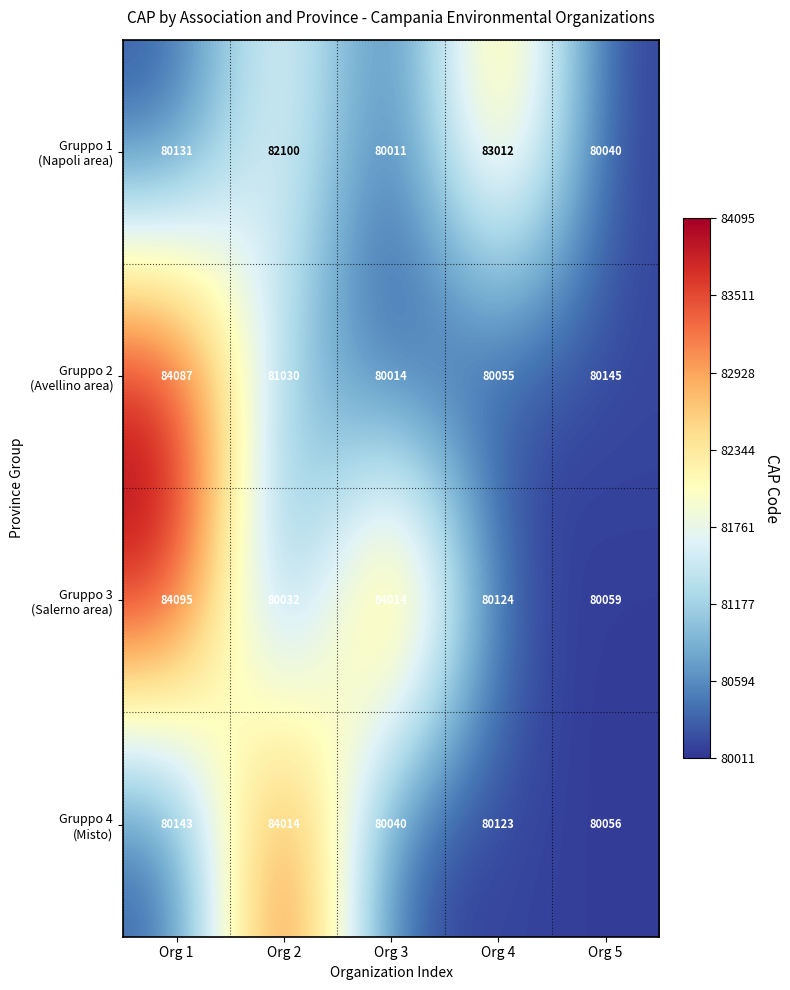

What is the total value across all series at Org 4?

323314